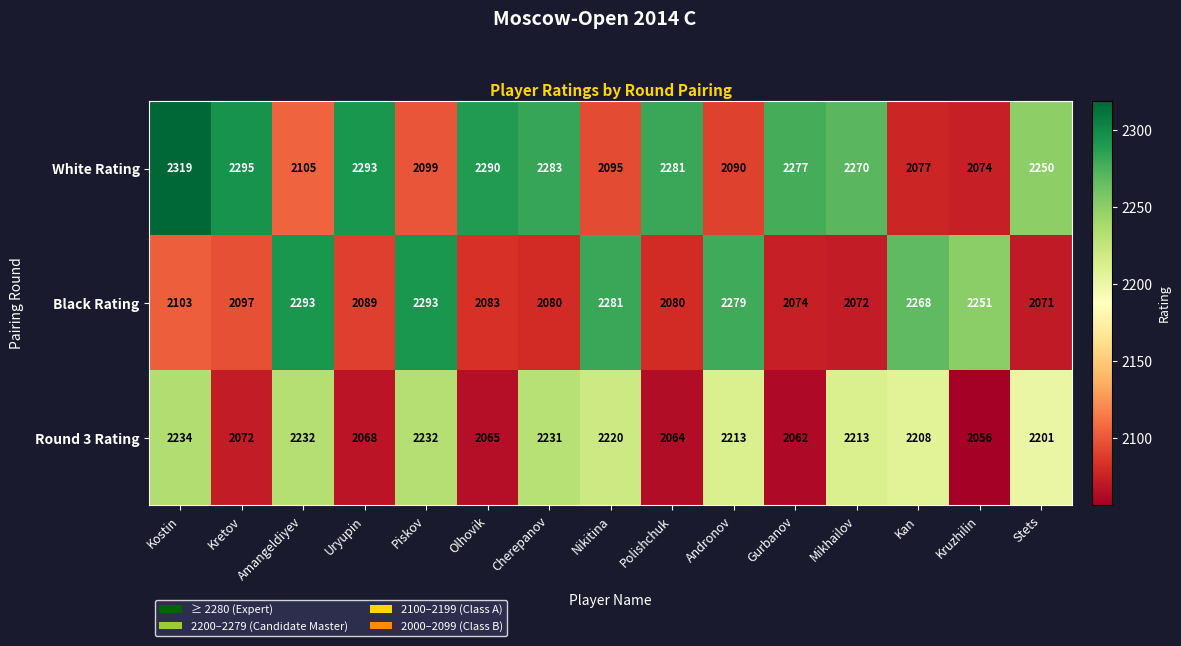

The value of Round 3 Rating at Kruzhilin is 2056. True or false?

True